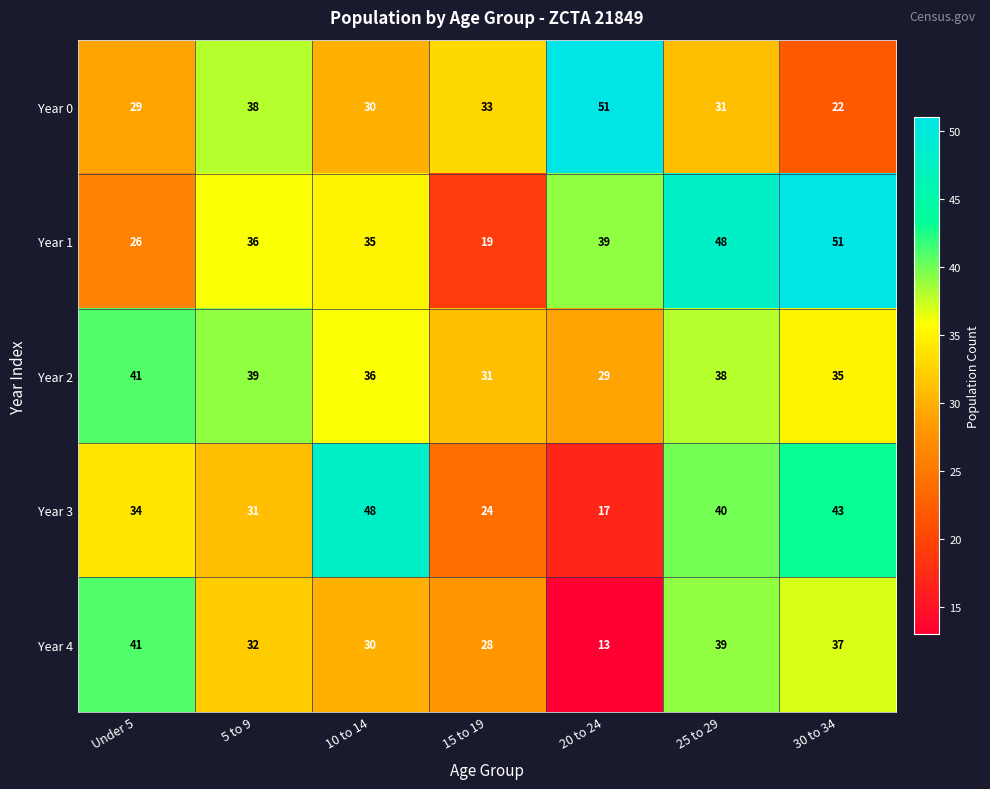

Which series has the widest spread of values?

Year 1